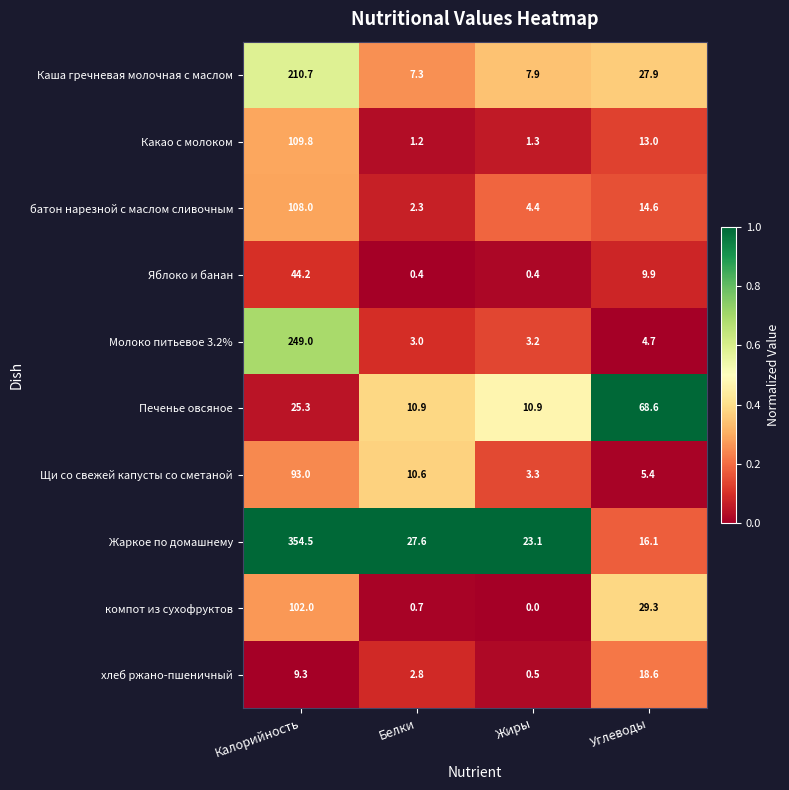

At how many categories does at least one series exceed 0?

4